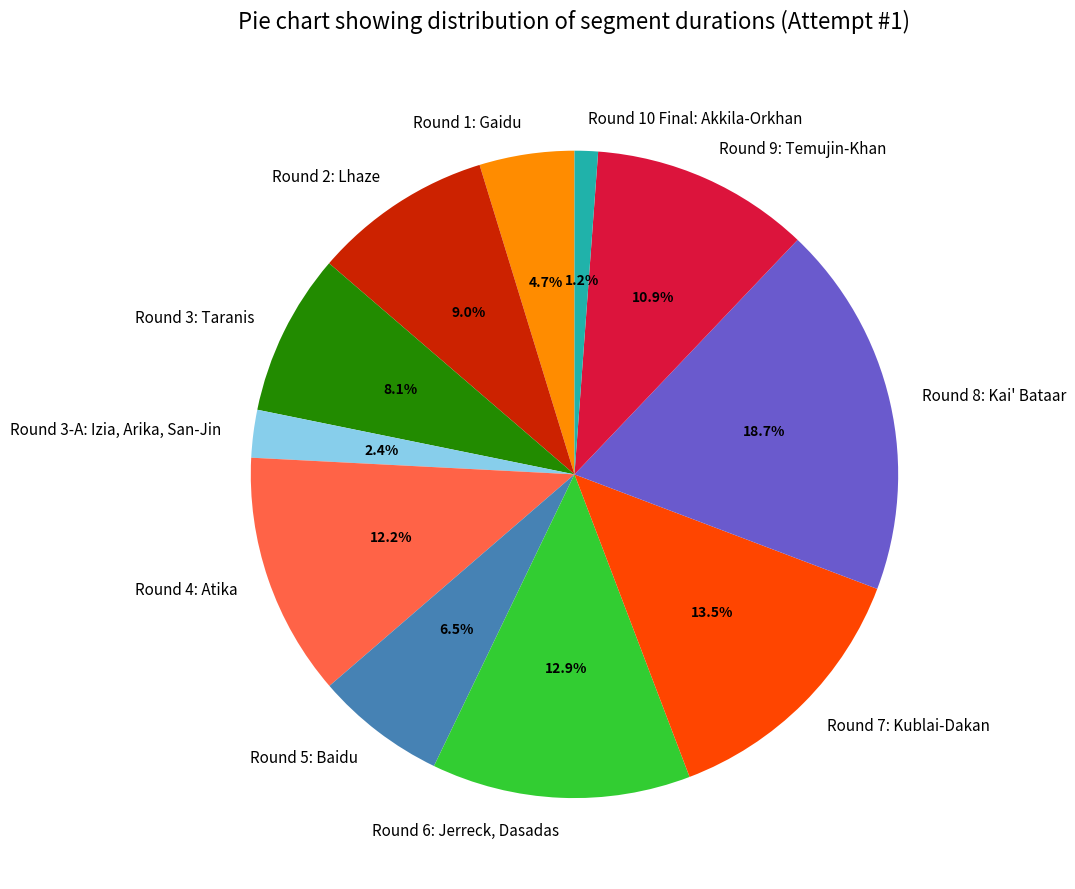

Is there any slice that represents more than half of the pie?

No